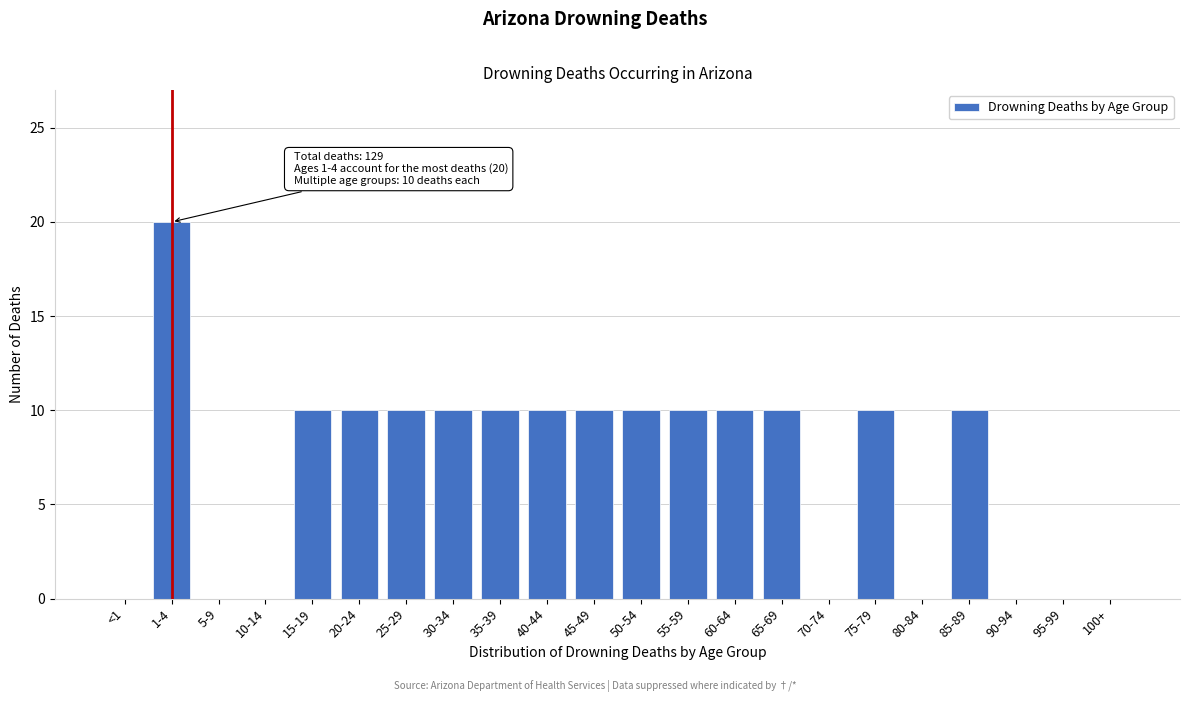

Reading right to left, extract all data points from this chart.

100+=0	95-99=0	90-94=0	85-89=10	80-84=0	75-79=10	70-74=0	65-69=10	60-64=10	55-59=10	50-54=10	45-49=10	40-44=10	35-39=10	30-34=10	25-29=10	20-24=10	15-19=10	10-14=0	5-9=0	1-4=20	<1=0